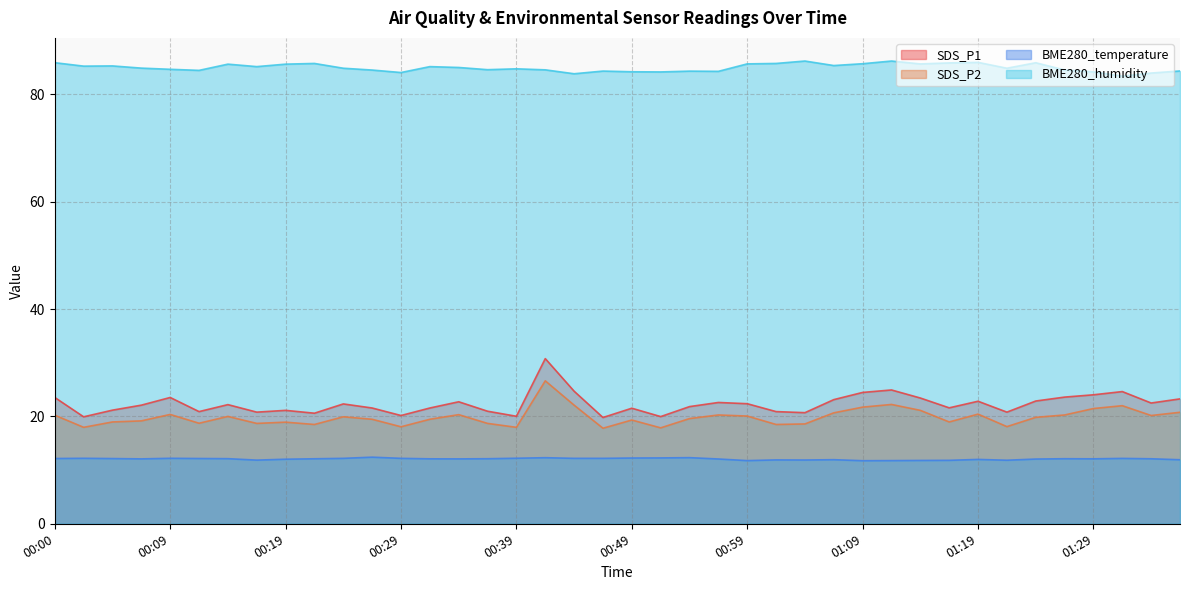

Does the chart display data point markers on the line(s)?

No